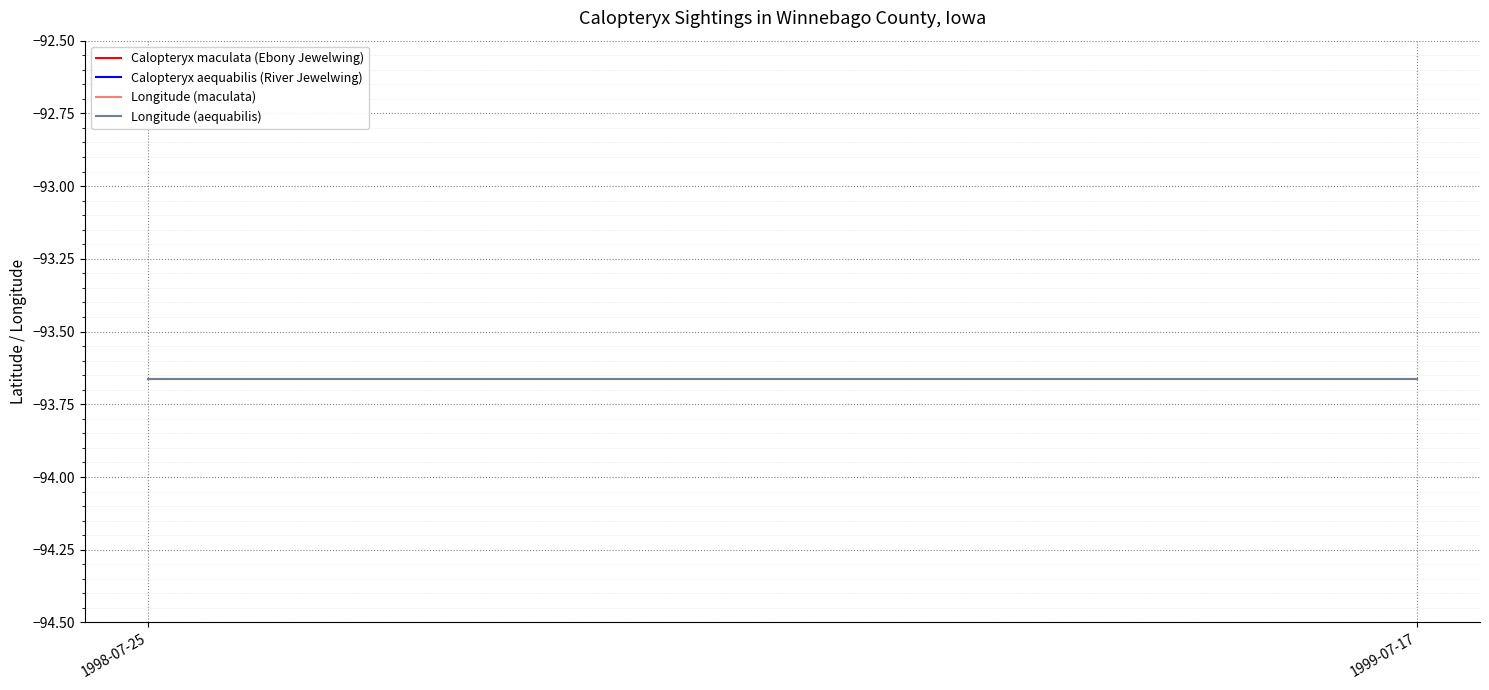

Where is Longitude (aequabilis) nearest to the value -93?

1998-07-25